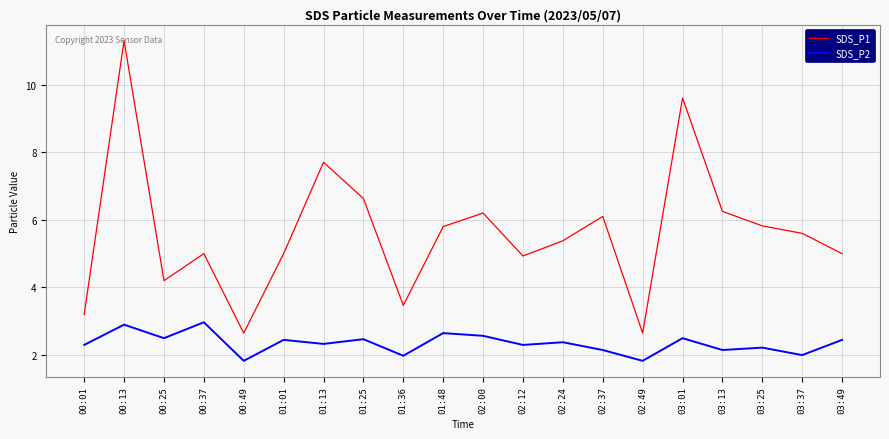

Which series changed the most between 01:36 and 03:25?

SDS_P1